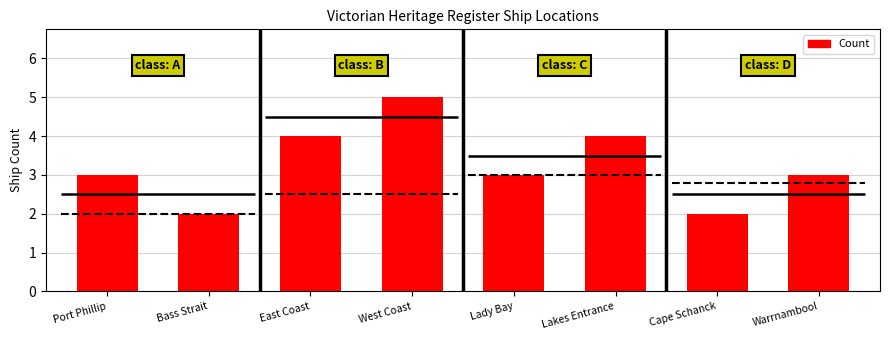

What is the average value?

3